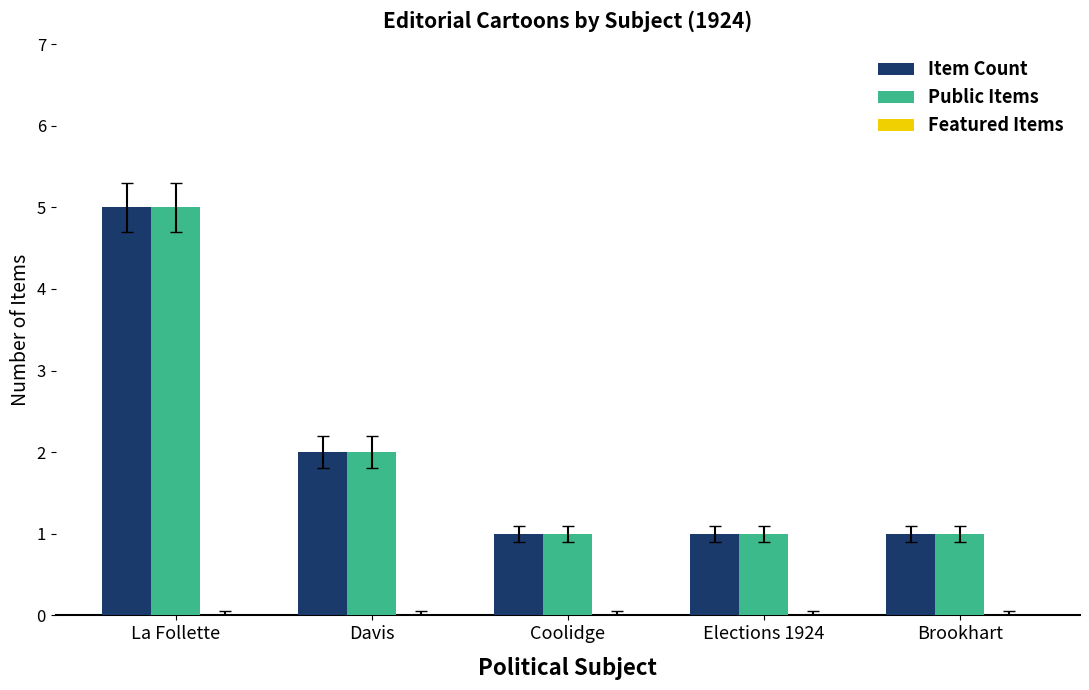

At which category is the sum across all series the highest?

La Follette